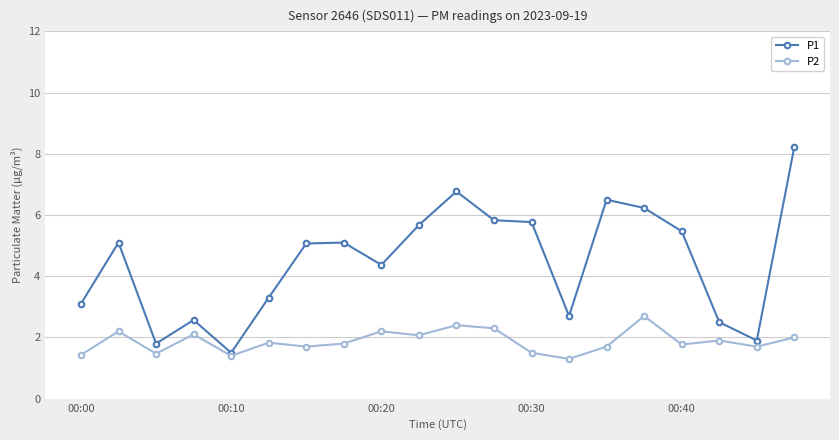

List the series in order of their peak value, highest first.

P1, P2